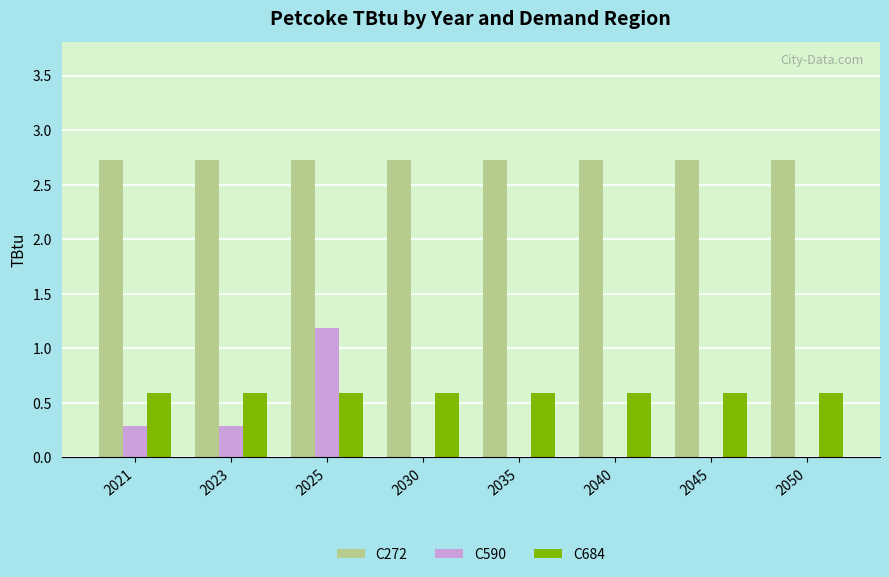

What is the maximum value for C590?

1.2